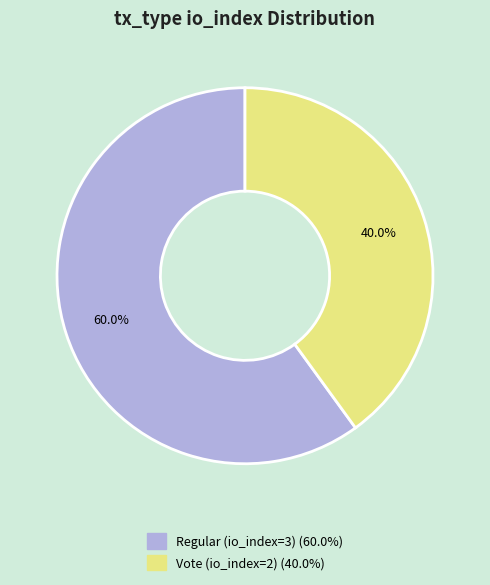

Approximately how many times larger is the value at Vote (io_index=2) compared to Regular (io_index=3)?

0.7